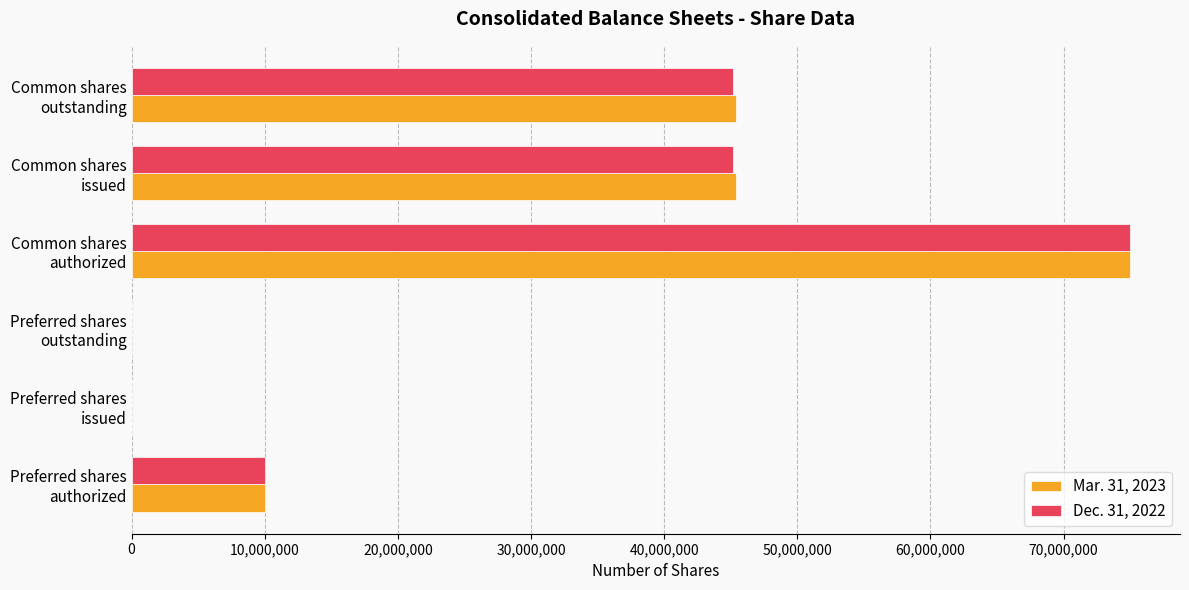

What is the maximum value shown in the chart?

75000000